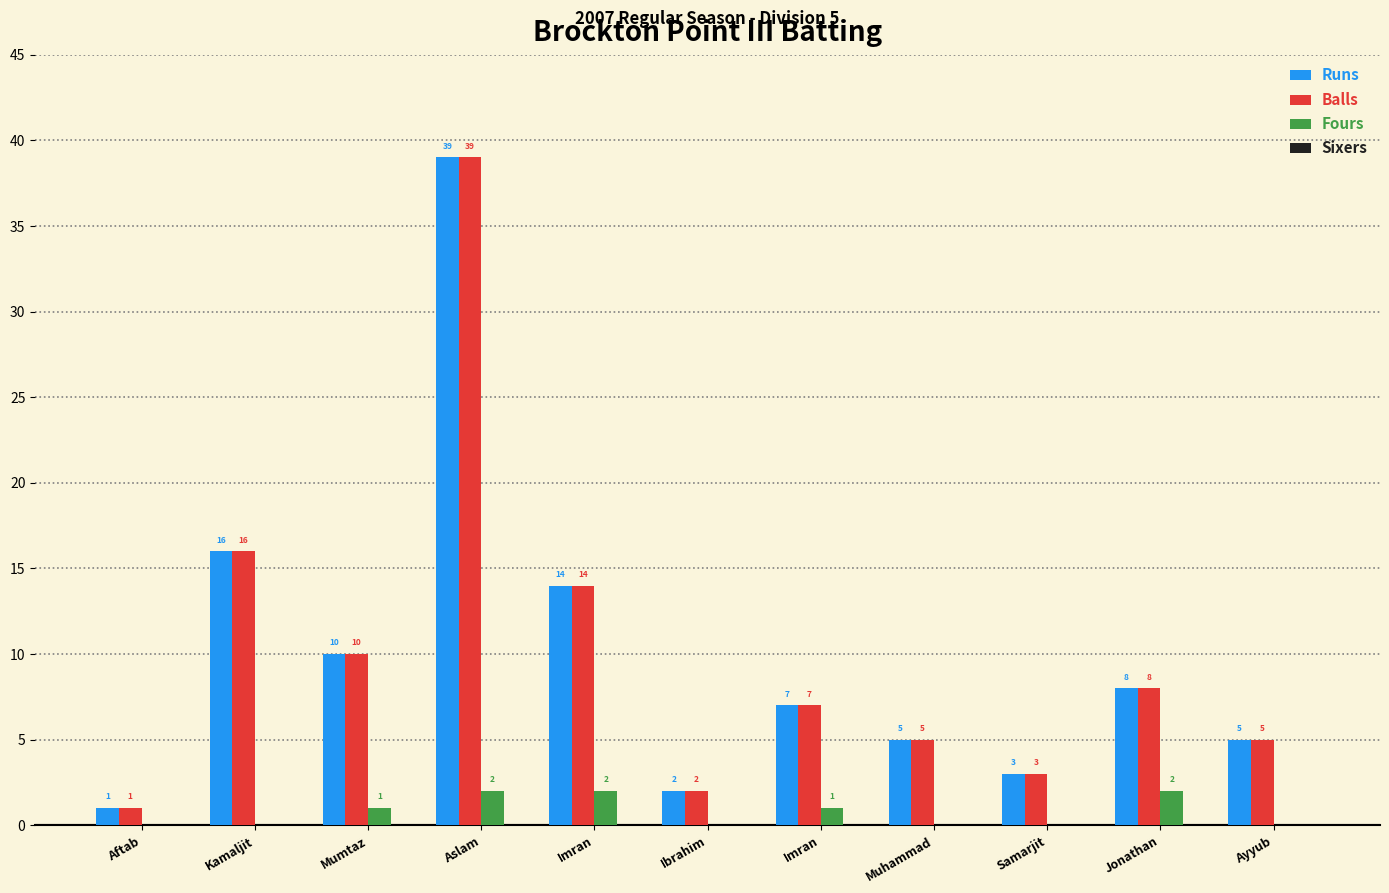

Which category has the lowest value across all series?

Aftab